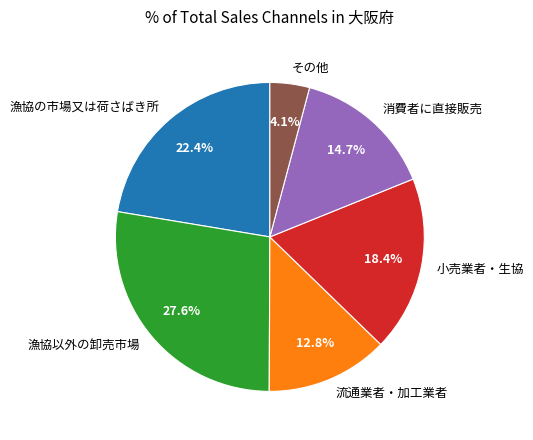

To the nearest percent, what is the difference between the largest and smallest slice percentages?

23%